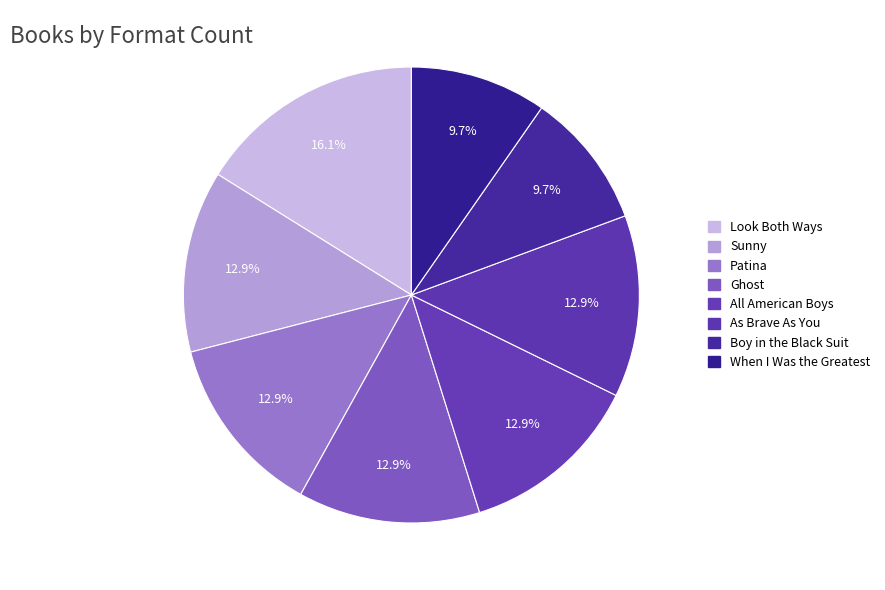

What percentage is the Patina slice, to the nearest percent?

13%